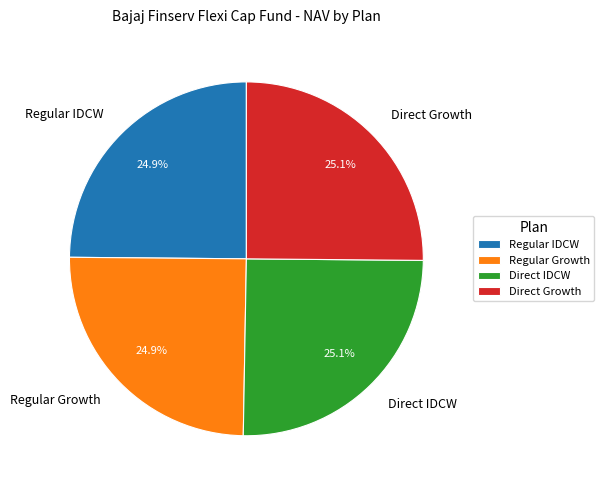

How much of the chart is everything except Regular IDCW?

75.1%